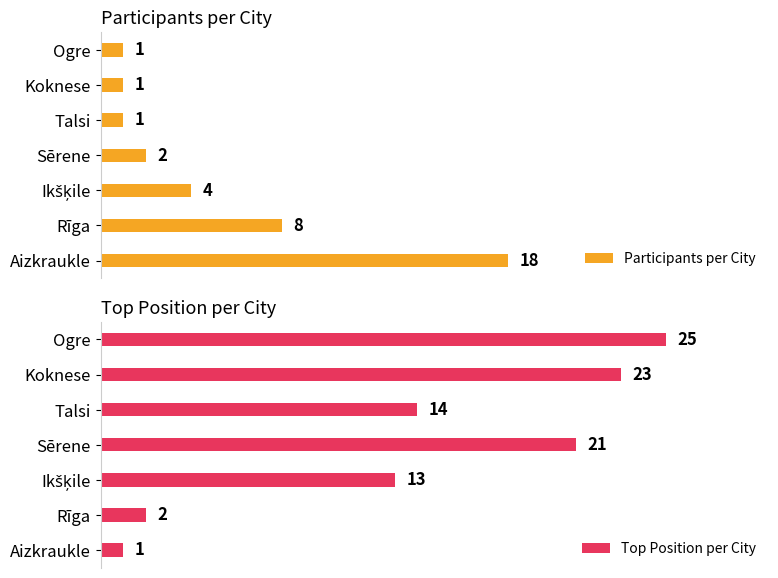

How many bars are there in total?

14